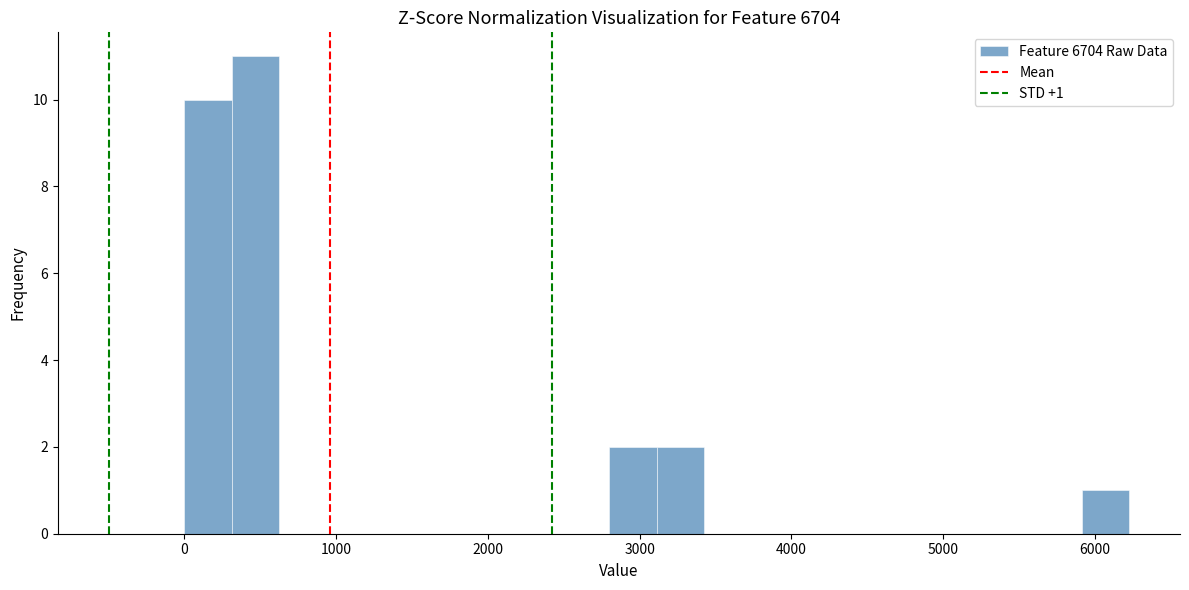

Around what value on the x-axis is the tallest bar? Give the approximate position of its centre, as read against the axis.

500